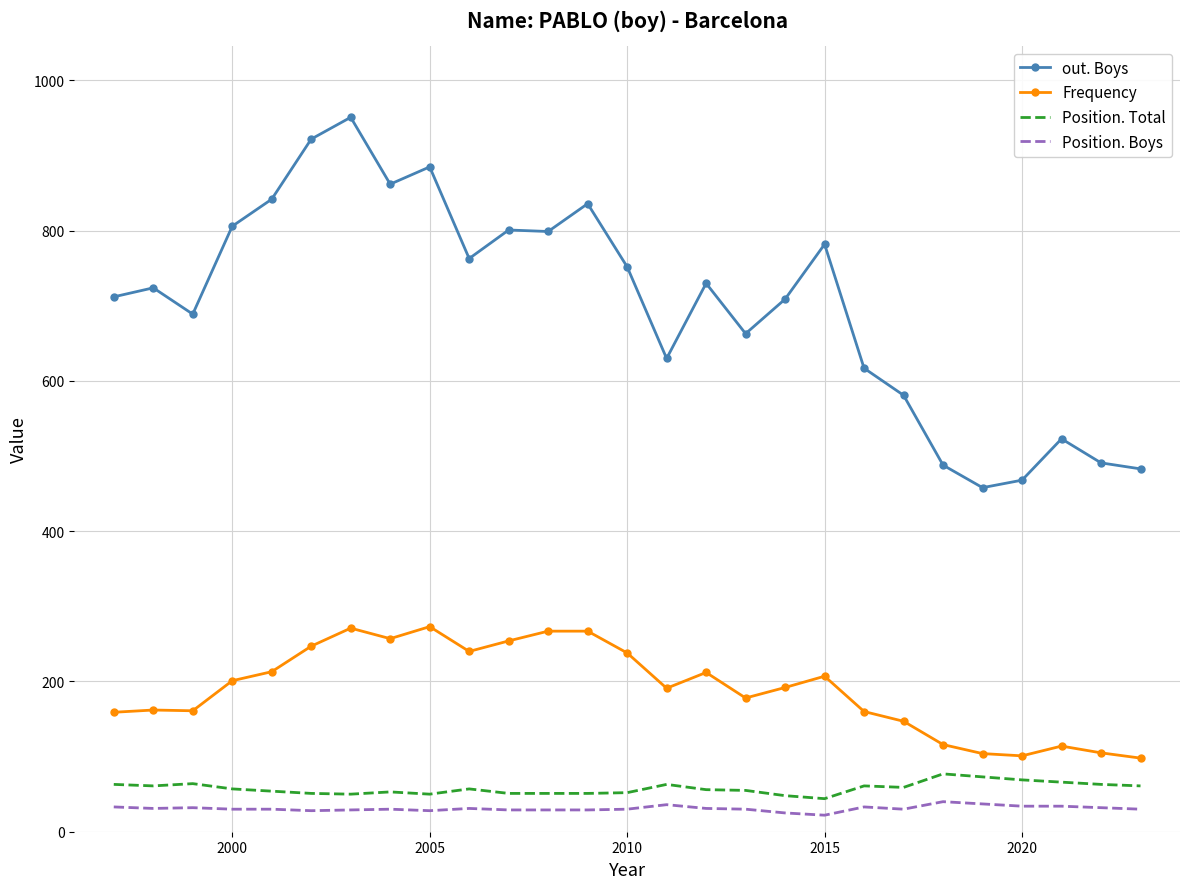

Which series has the largest total across all categories?

out. Boys